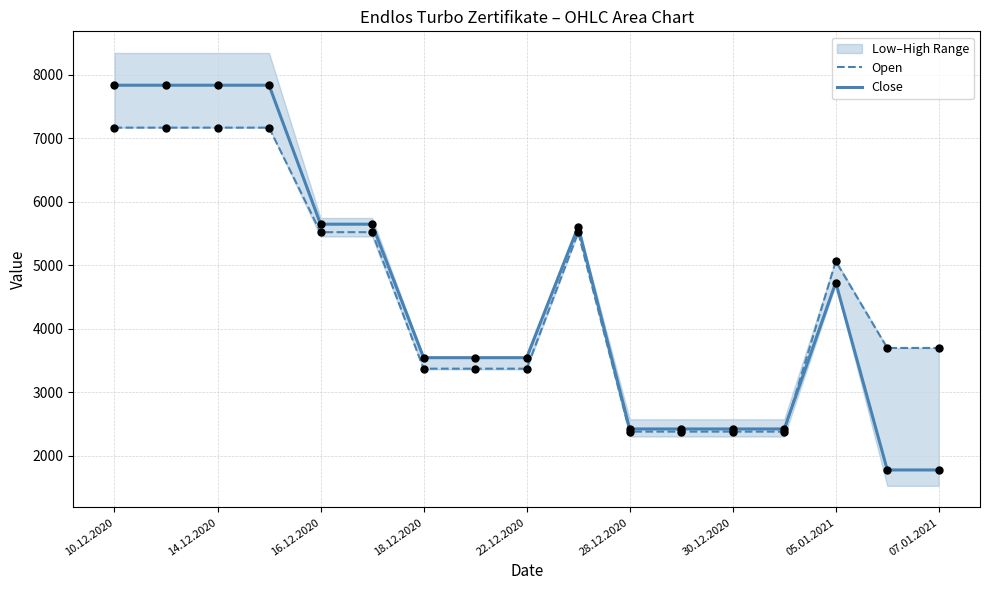

The Open series shows 7169 at 14.12.2020. True or false?

True